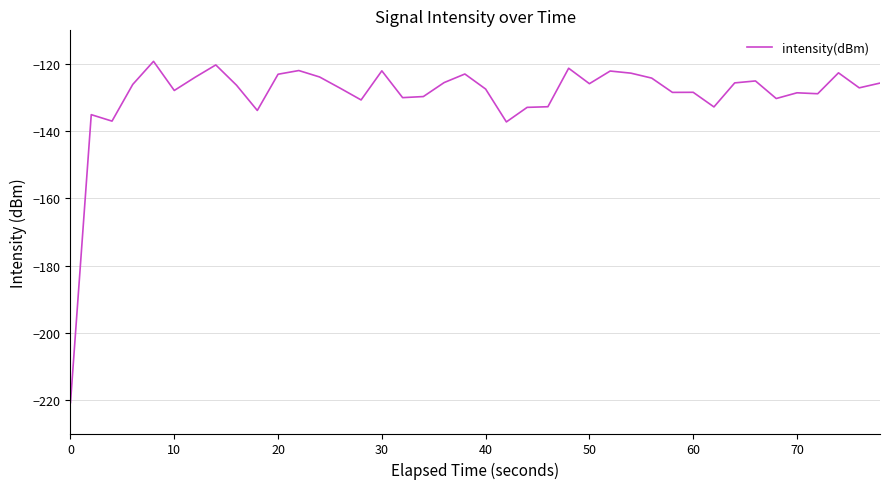

How many lines are shown in the chart?

1